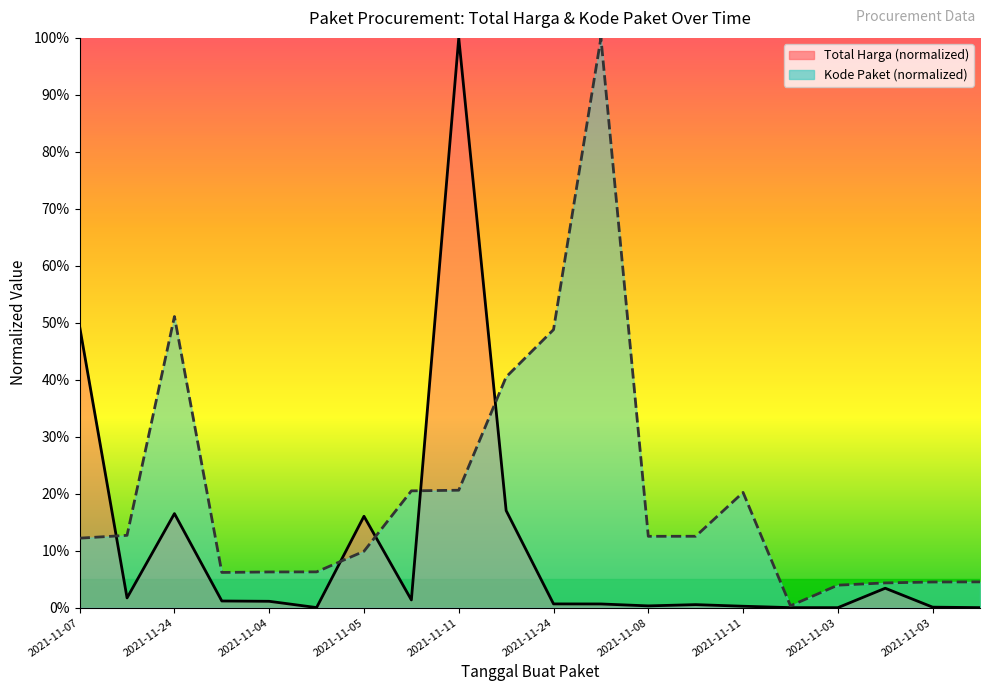

Between 2021-11-04 and 2021-11-03, which series saw the biggest shift?

Kode Paket